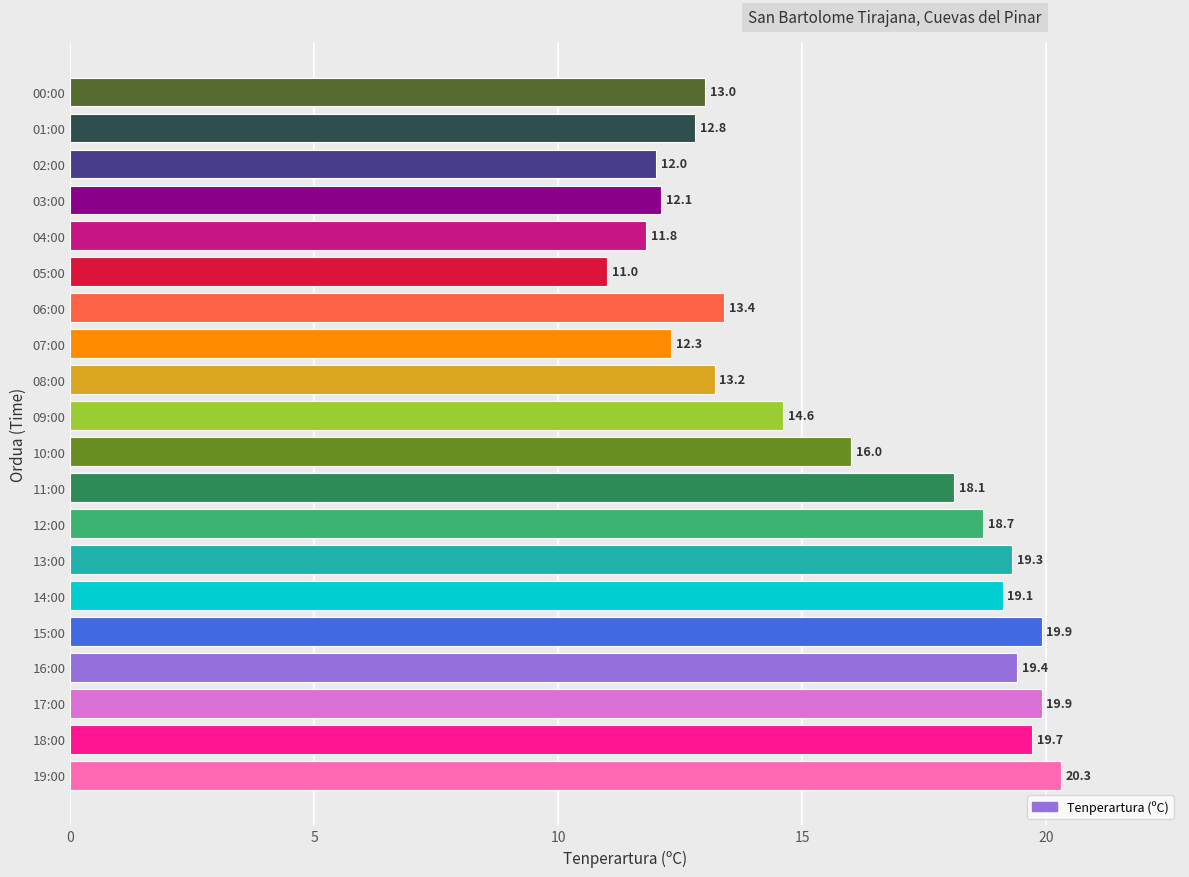

What is the maximum value shown in the chart?

20.3